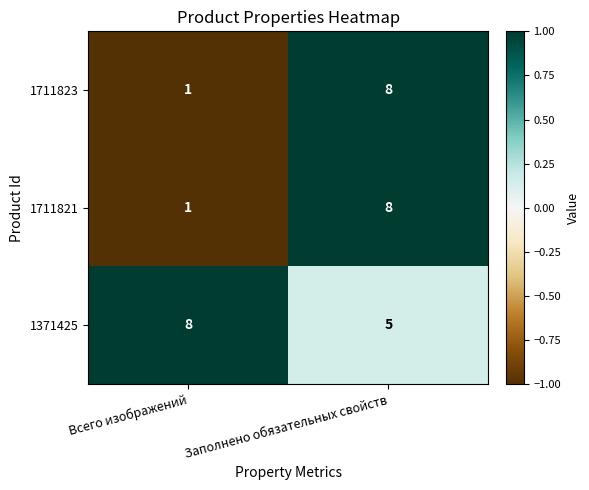

What is the difference between the 1711823 values at Всего изображений and Заполнено обязательных свойств?

7